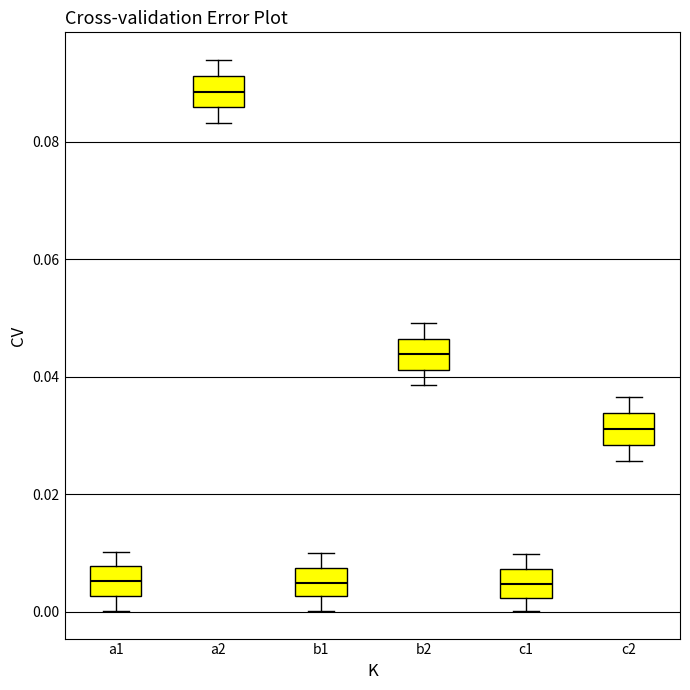

Reading left to right, read every box against the y-axis: the position of its median line, the range the box covers, and the ends of its whiskers. The values are not printed on the chart, so give them approximately, as read against the axis.

a1: median 0.006, box 0.002 to 0.008, whiskers 0.000 to 0.010
a2: median 0.088, box 0.086 to 0.092, whiskers 0.084 to 0.094
b1: median 0.004, box 0.002 to 0.008, whiskers 0.000 to 0.010
b2: median 0.044, box 0.042 to 0.046, whiskers 0.038 to 0.050
c1: median 0.004, box 0.002 to 0.008, whiskers 0.000 to 0.010
c2: median 0.032, box 0.028 to 0.034, whiskers 0.026 to 0.036